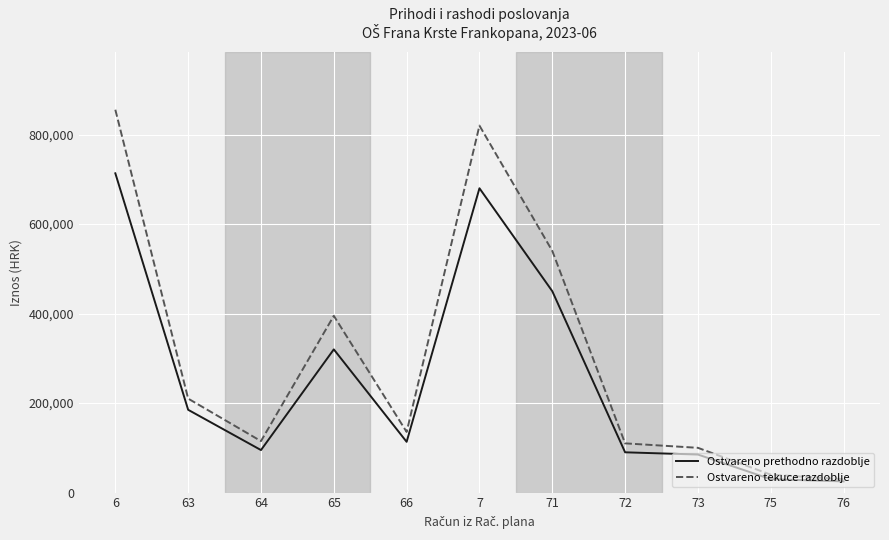

What is the total value across all series at 72?

200000.0